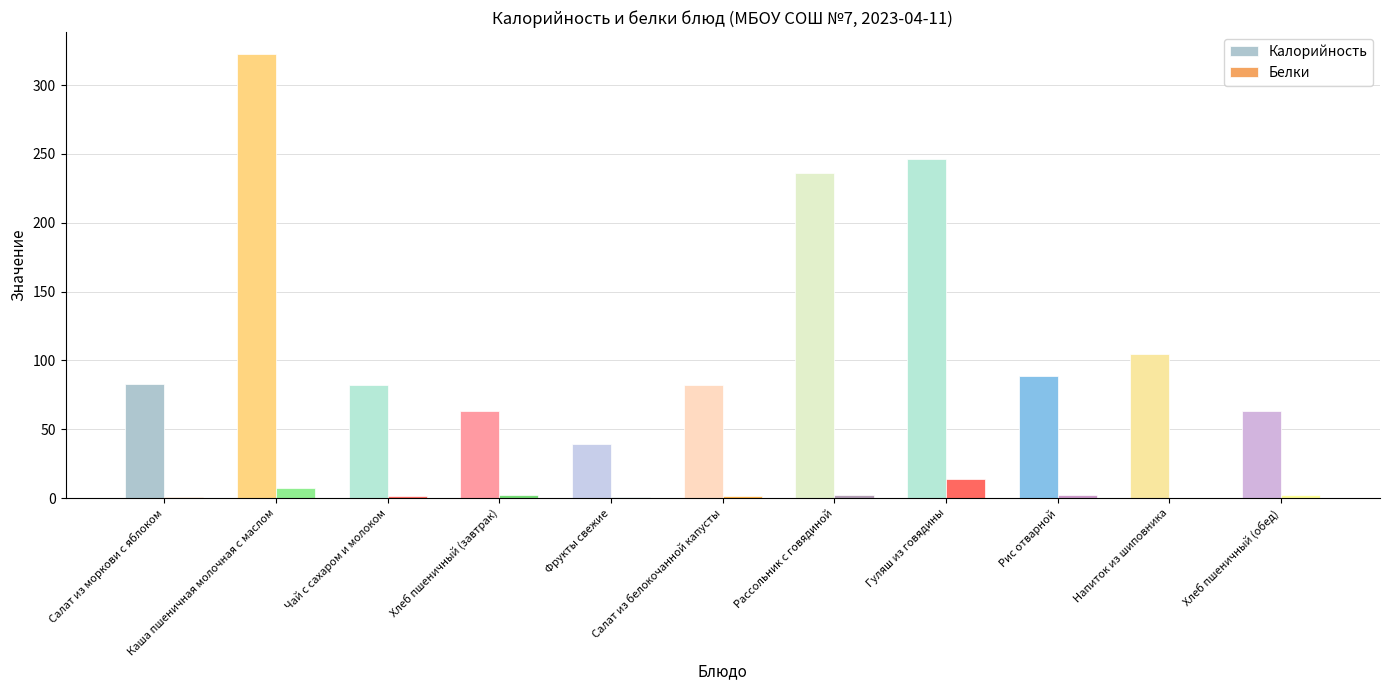

How many distinct data groups are displayed?

2